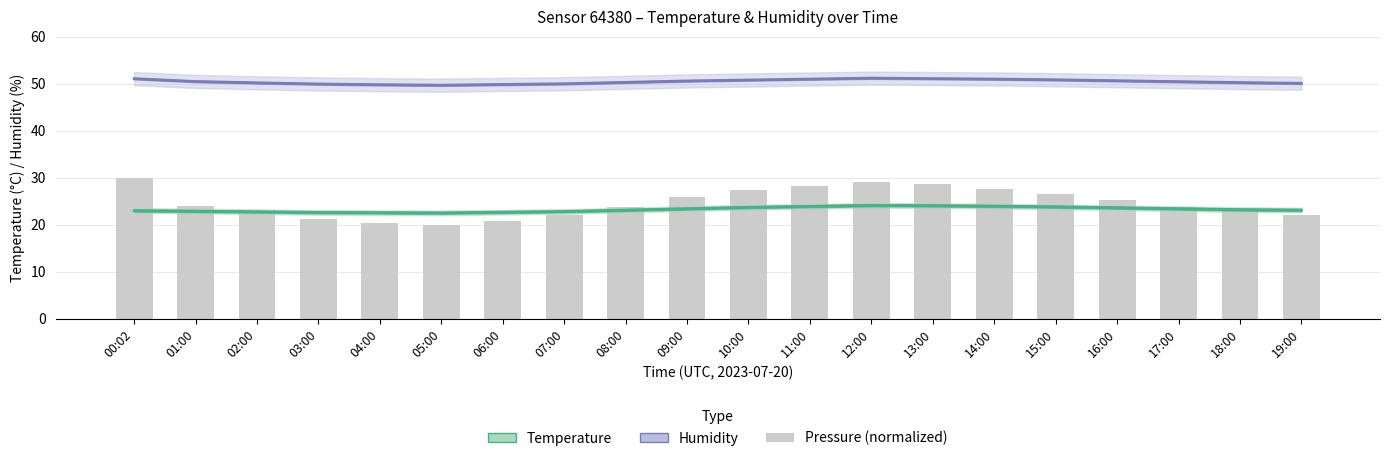

Which series changed the most between 01:00 and 10:00?

Pressure (normalized)